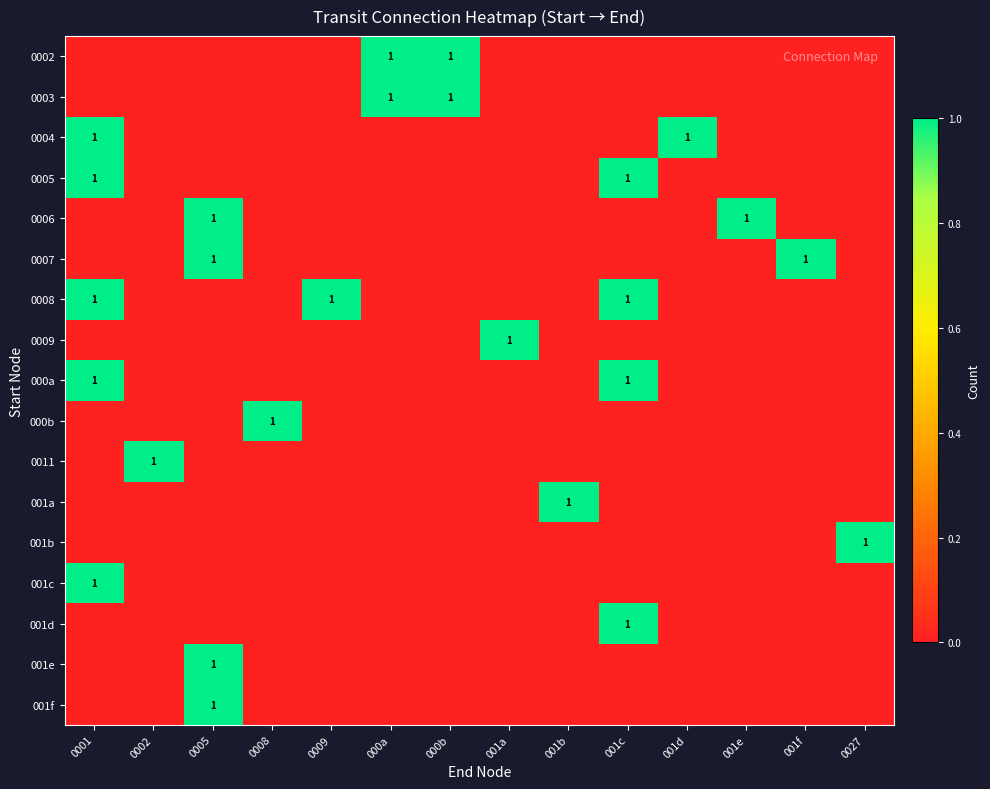

What is the difference between the highest and lowest values at 000a?

1